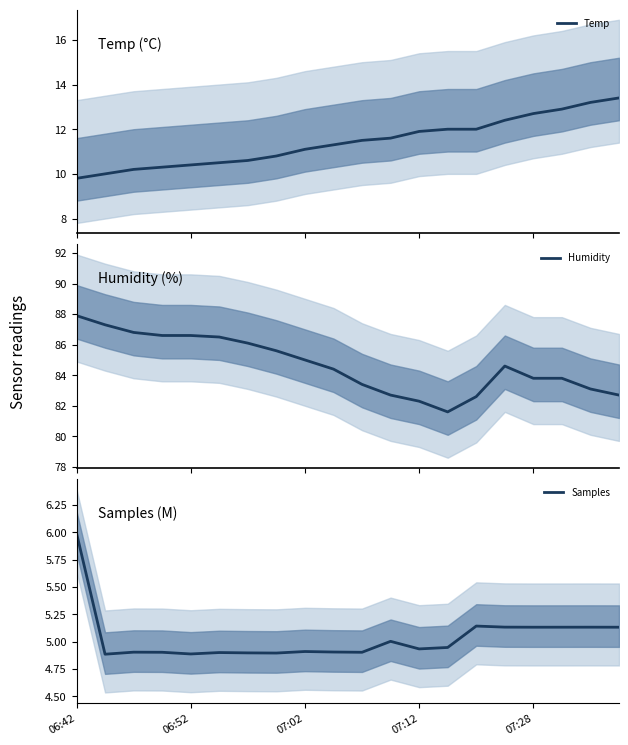

What is the minimum value for Humidity?

81.6